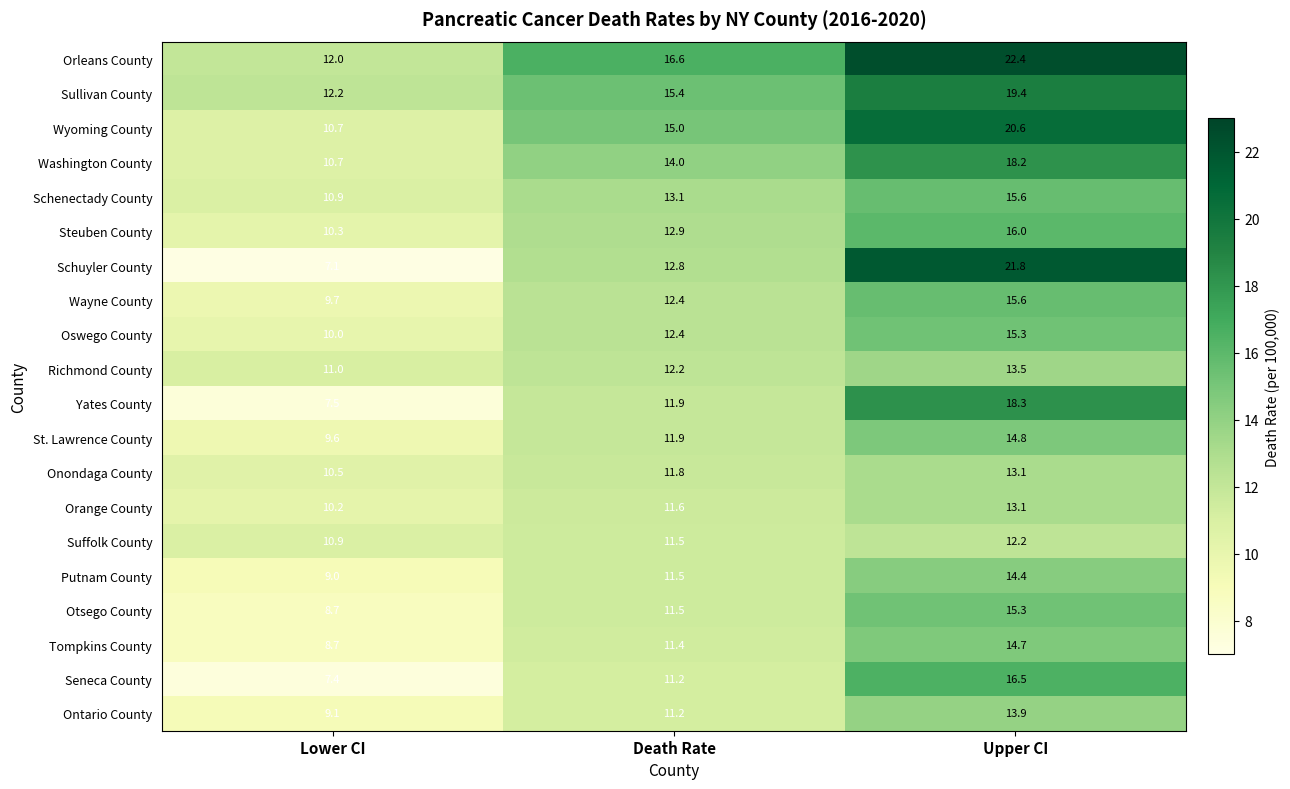

What is the sum of the Tompkins County values at Lower CI and Death Rate?

20.1